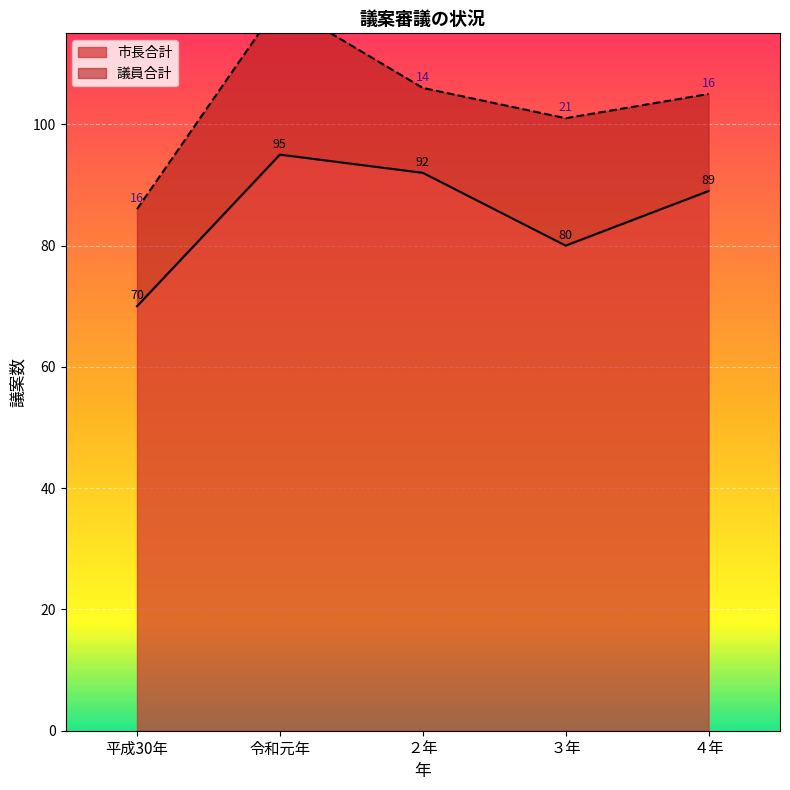

What is the approximate value of 市長合計 at 令和元年, to the nearest 5?

95